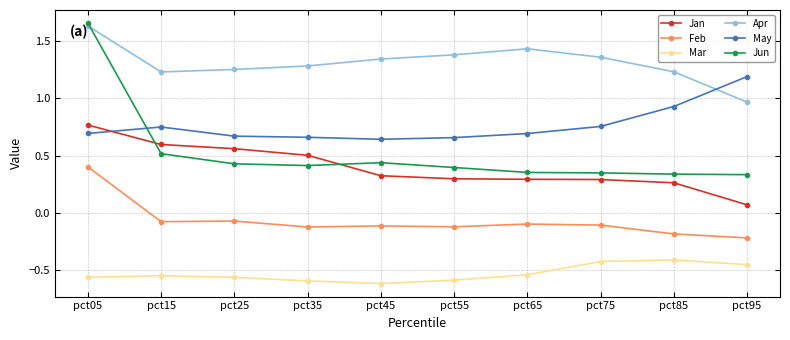

Which series has the largest range (max minus min)?

Jun